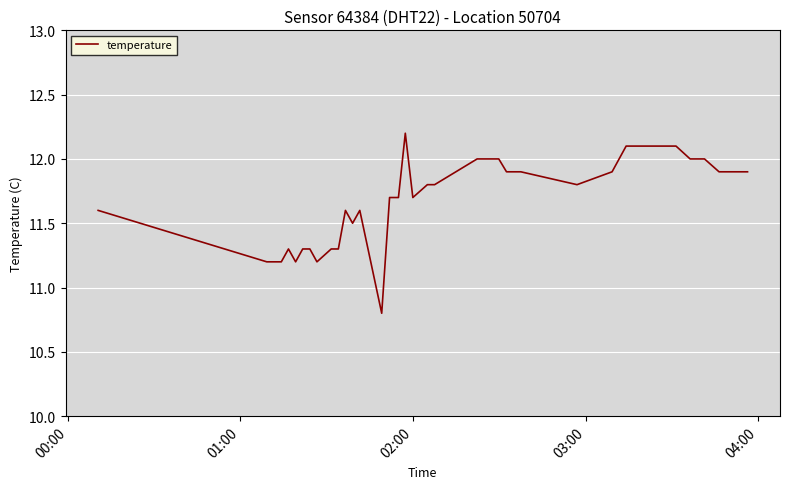

What is the minimum value shown in the chart?

10.8